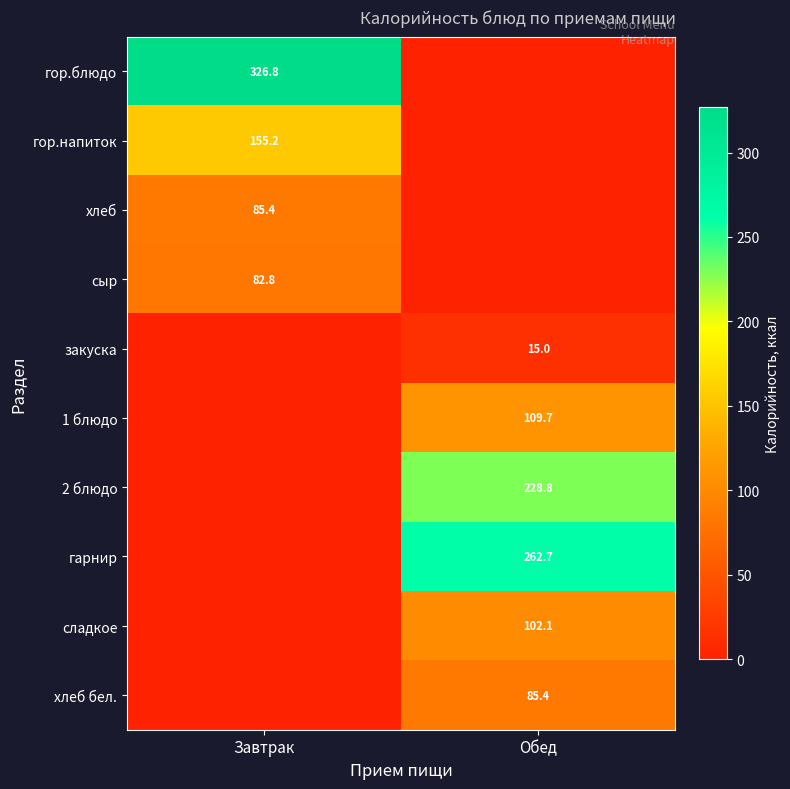

Is the value of хлеб бел. at Обед greater than the value of 2 блюдо at Обед?

No